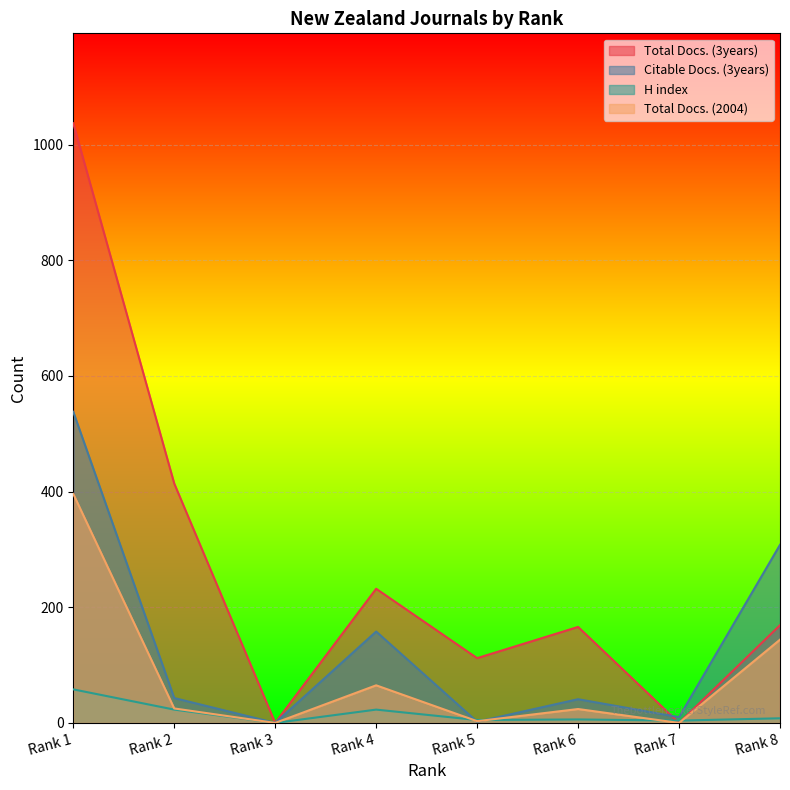

Reading left to right, list all the values displayed in this chart.

Total Docs. (3years): Rank 1=1037	Rank 2=414	Rank 3=0	Rank 4=232	Rank 5=112	Rank 6=166	Rank 7=0	Rank 8=169
Citable Docs. (3years): Rank 1=538	Rank 2=43	Rank 3=0	Rank 4=158	Rank 5=2	Rank 6=41	Rank 7=10	Rank 8=308
H index: Rank 1=58	Rank 2=23	Rank 3=0	Rank 4=23	Rank 5=5	Rank 6=6	Rank 7=4	Rank 8=8
Total Docs. (2004): Rank 1=396	Rank 2=25	Rank 3=0	Rank 4=65	Rank 5=3	Rank 6=24	Rank 7=0	Rank 8=144